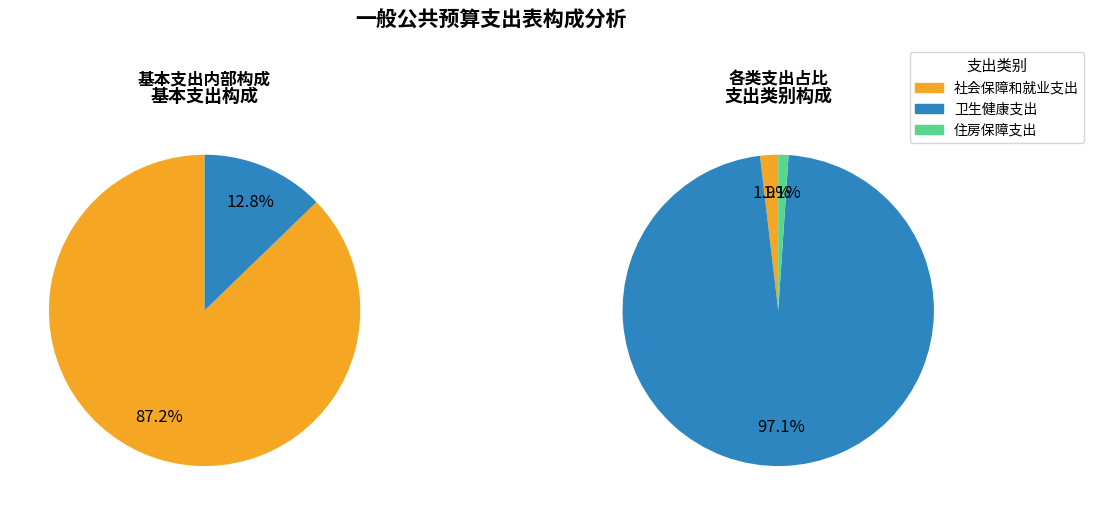

Rank the categories by value from highest to lowest.

卫生健康支出, 社会保障和就业支出, 住房保障支出